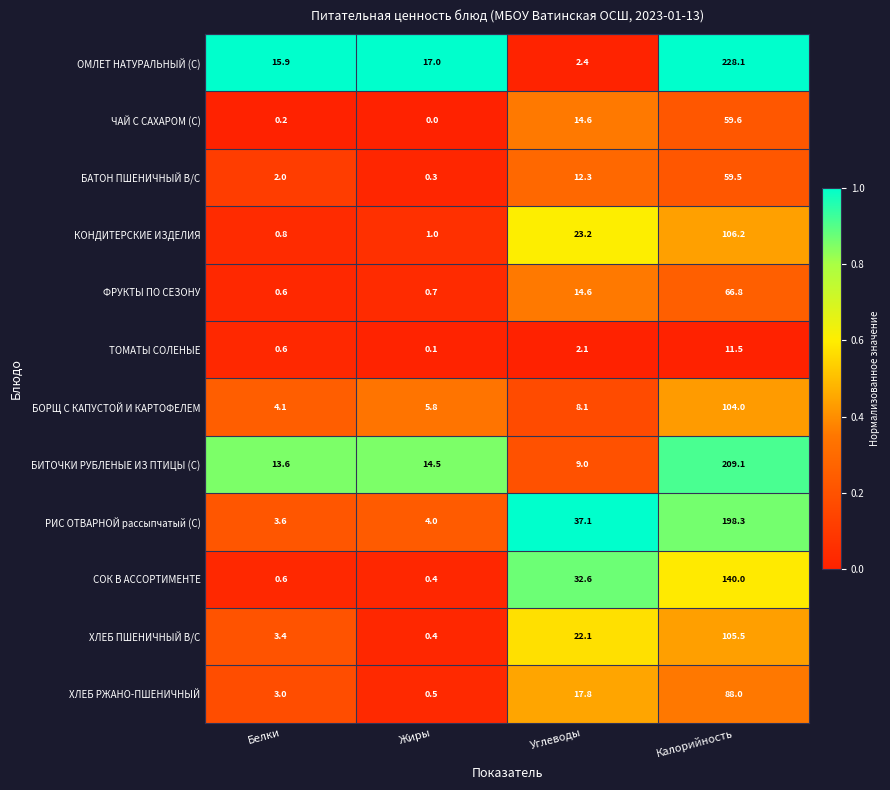

Rank the series by their maximum value, from highest to lowest.

ОМЛЕТ НАТУРАЛЬНЫЙ (С), БИТОЧКИ РУБЛЕНЫЕ ИЗ ПТИЦЫ (С), РИС ОТВАРНОЙ рассыпчатый (С), СОК В АССОРТИМЕНТЕ, КОНДИТЕРСКИЕ ИЗДЕЛИЯ, ХЛЕБ ПШЕНИЧНЫЙ В/С, БОРЩ С КАПУСТОЙ И КАРТОФЕЛЕМ, ХЛЕБ РЖАНО-ПШЕНИЧНЫЙ, ФРУКТЫ ПО СЕЗОНУ, ЧАЙ С САХАРОМ (С), БАТОН ПШЕНИЧНЫЙ В/С, ТОМАТЫ СОЛЕНЫЕ